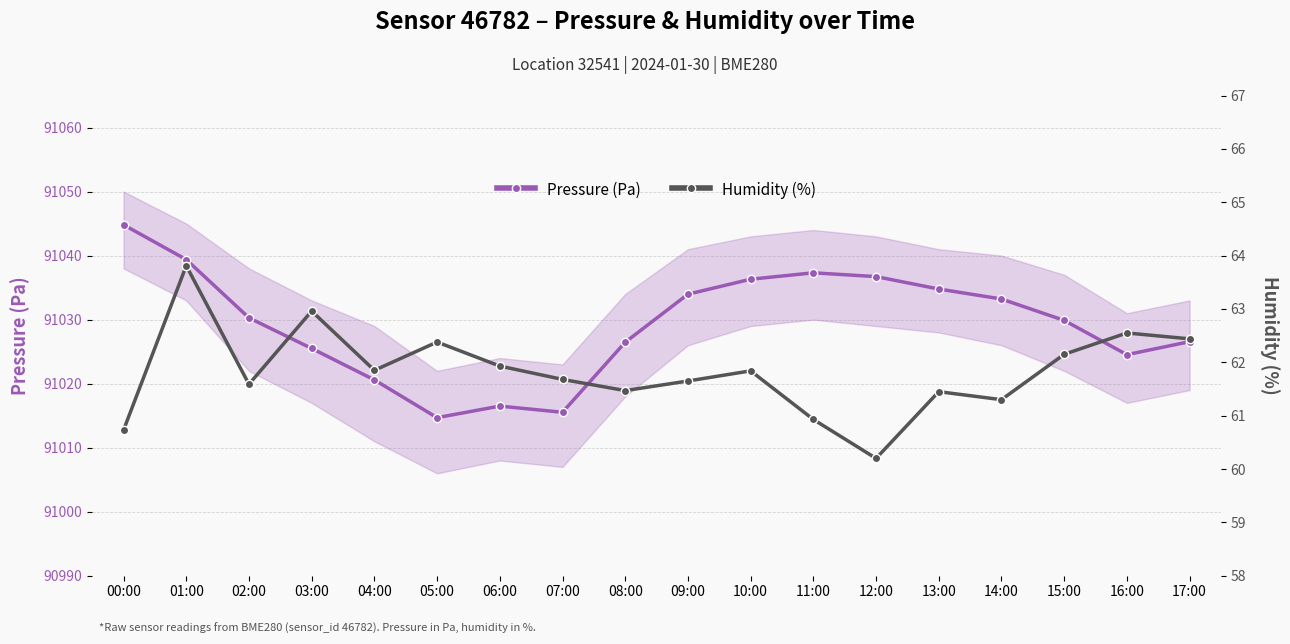

The value of Humidity (%) at 16:00 is 29.0. True or false?

False